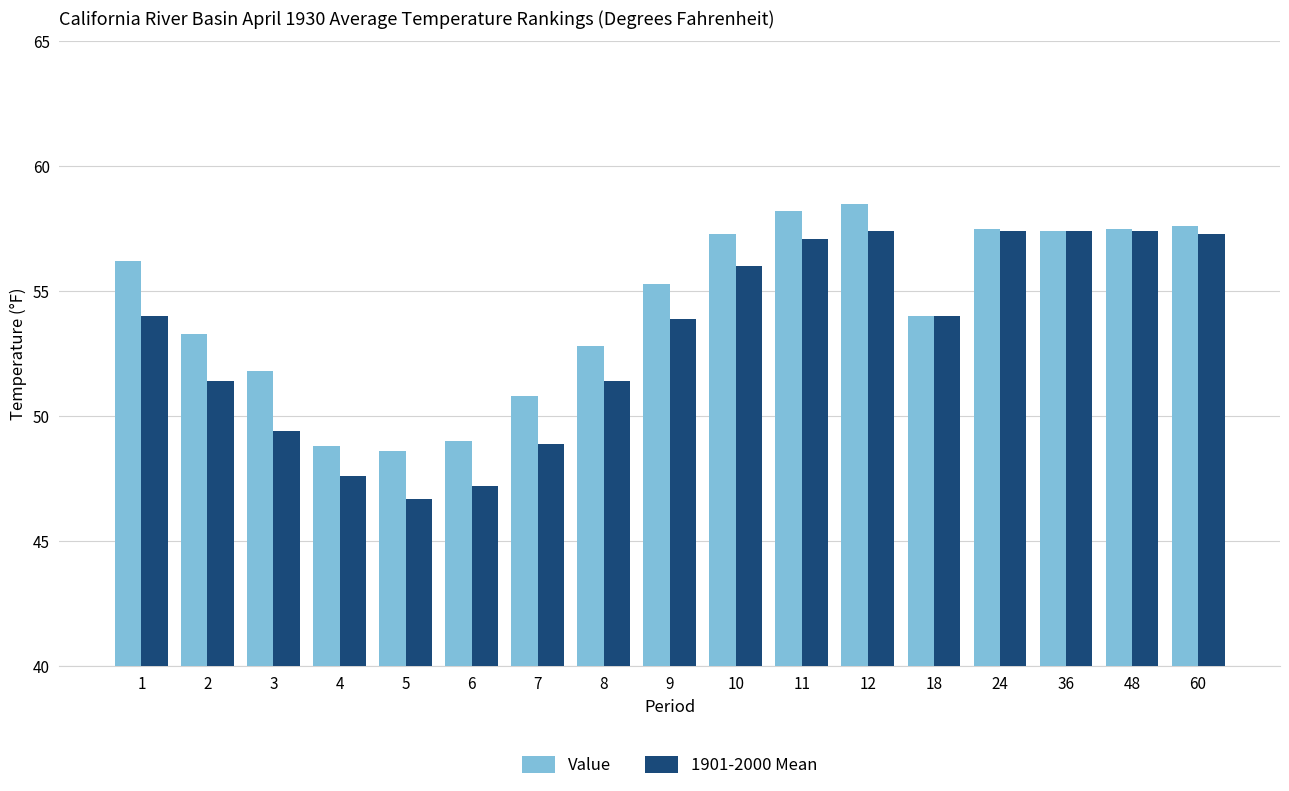

How many bars are there in each group?

2